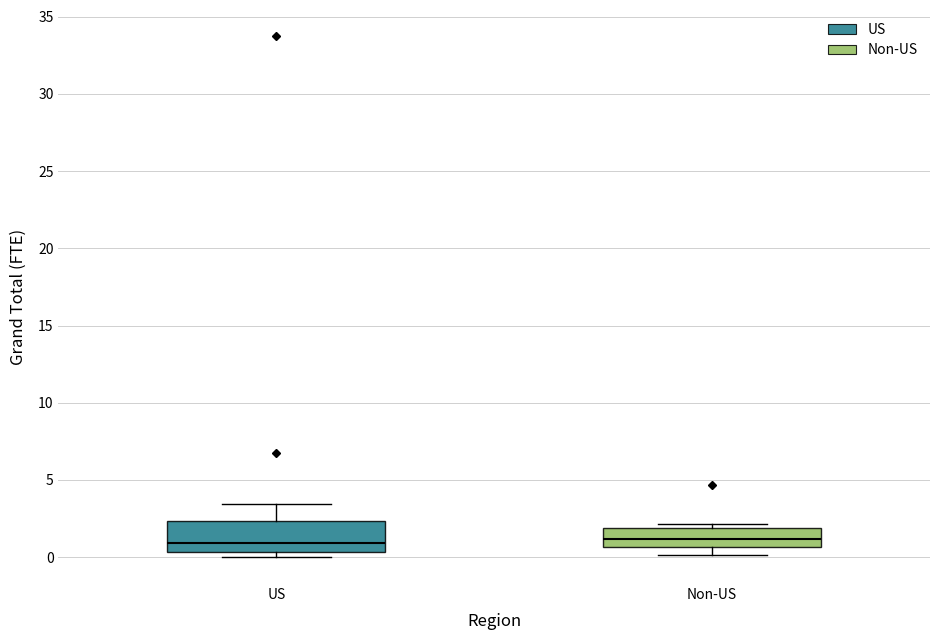

Reading left to right, transcribe this box plot: for each box, give where its median line is, the range the box spans, and where its two whiskers end, as read against the y-axis. The values are not printed on the chart, so give them approximately, as read against the axis.

US: median 1.0, box 0.5 to 2.5, whiskers 0.0 to 3.5
Non-US: median 1.0, box 0.5 to 2.0, whiskers 0.0 to 2.0 (just above the box's upper edge)